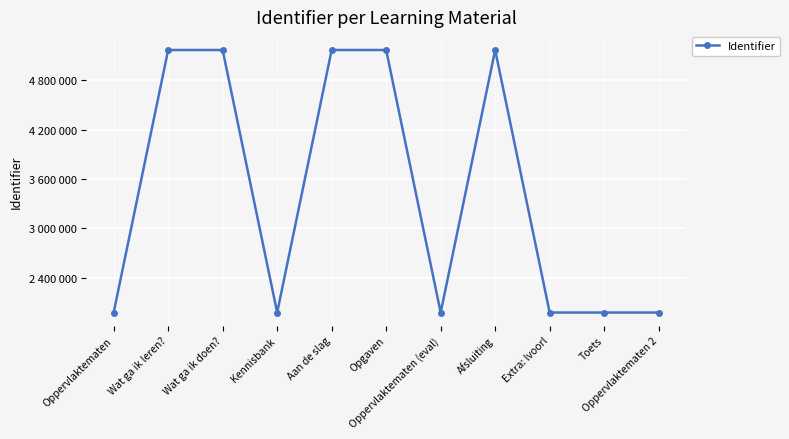

True or false: the data shows 1979064 at Oppervlaktematen 2.

True